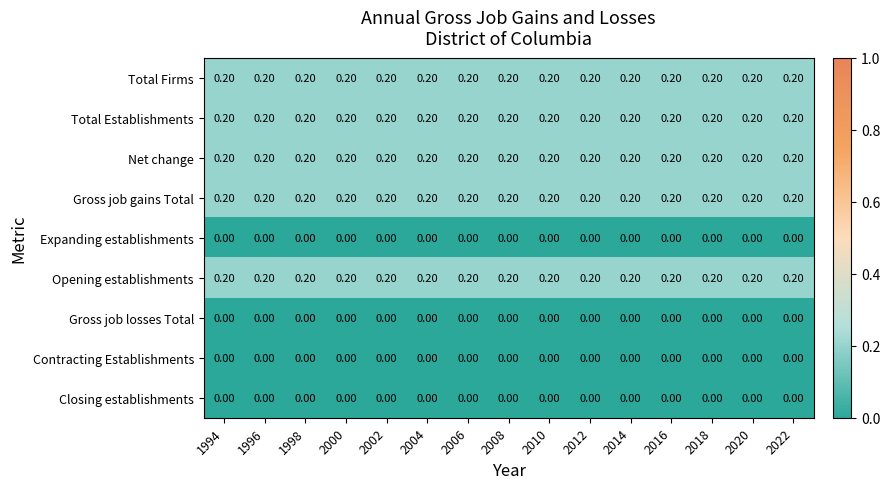

What is the total value across all series at 1994?

1.0